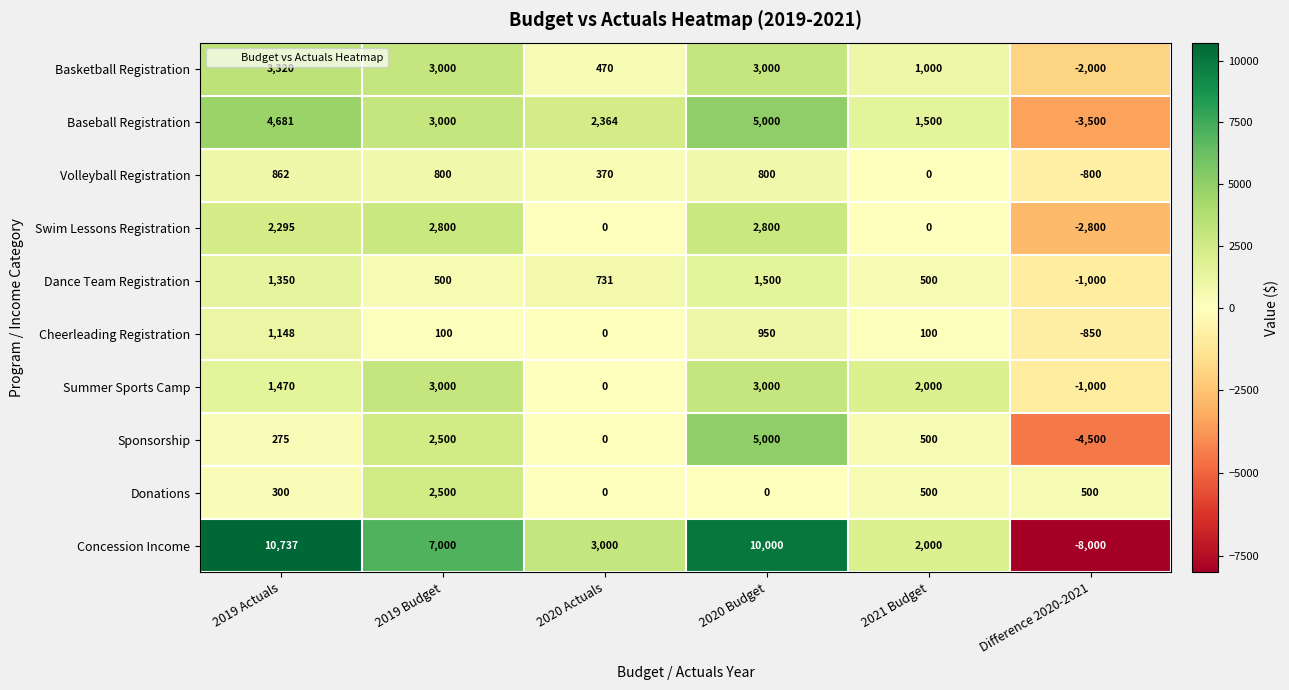

At which category does the chart reach its peak across all series?

2019 Actuals